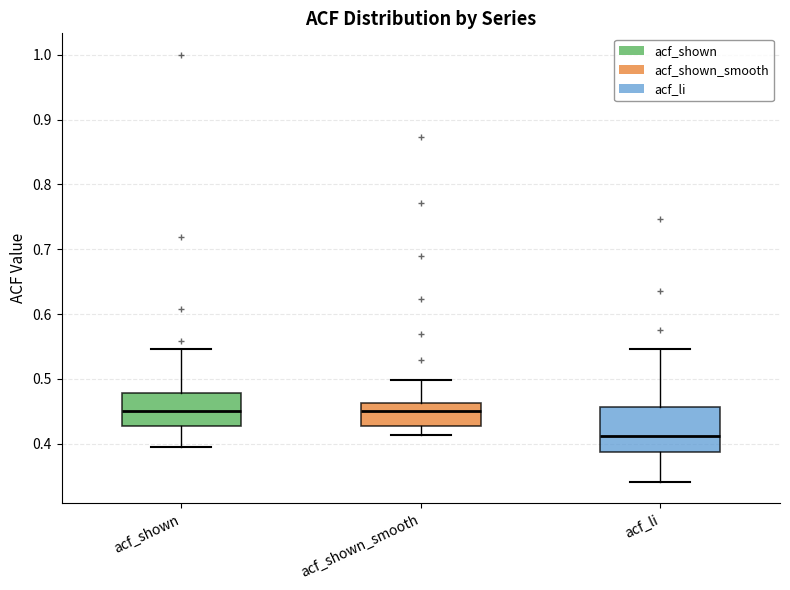

Reading left to right, transcribe this box plot: for each box, give where its median line is, the range the box spans, and where its two whiskers end, as read against the y-axis. The values are not printed on the chart, so give them approximately, as read against the axis.

acf_shown: median 0.45, box 0.43 to 0.48, whiskers 0.40 to 0.55
acf_shown_smooth: median 0.45, box 0.43 to 0.46, whiskers 0.41 to 0.50
acf_li: median 0.41, box 0.39 to 0.46, whiskers 0.34 to 0.55